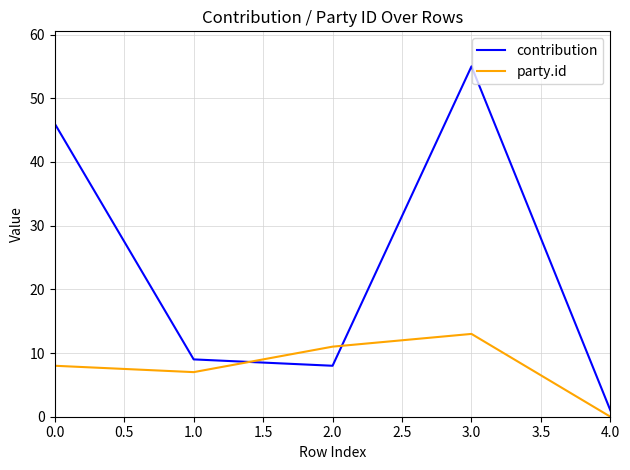

Does the chart display data point markers on the line(s)?

No